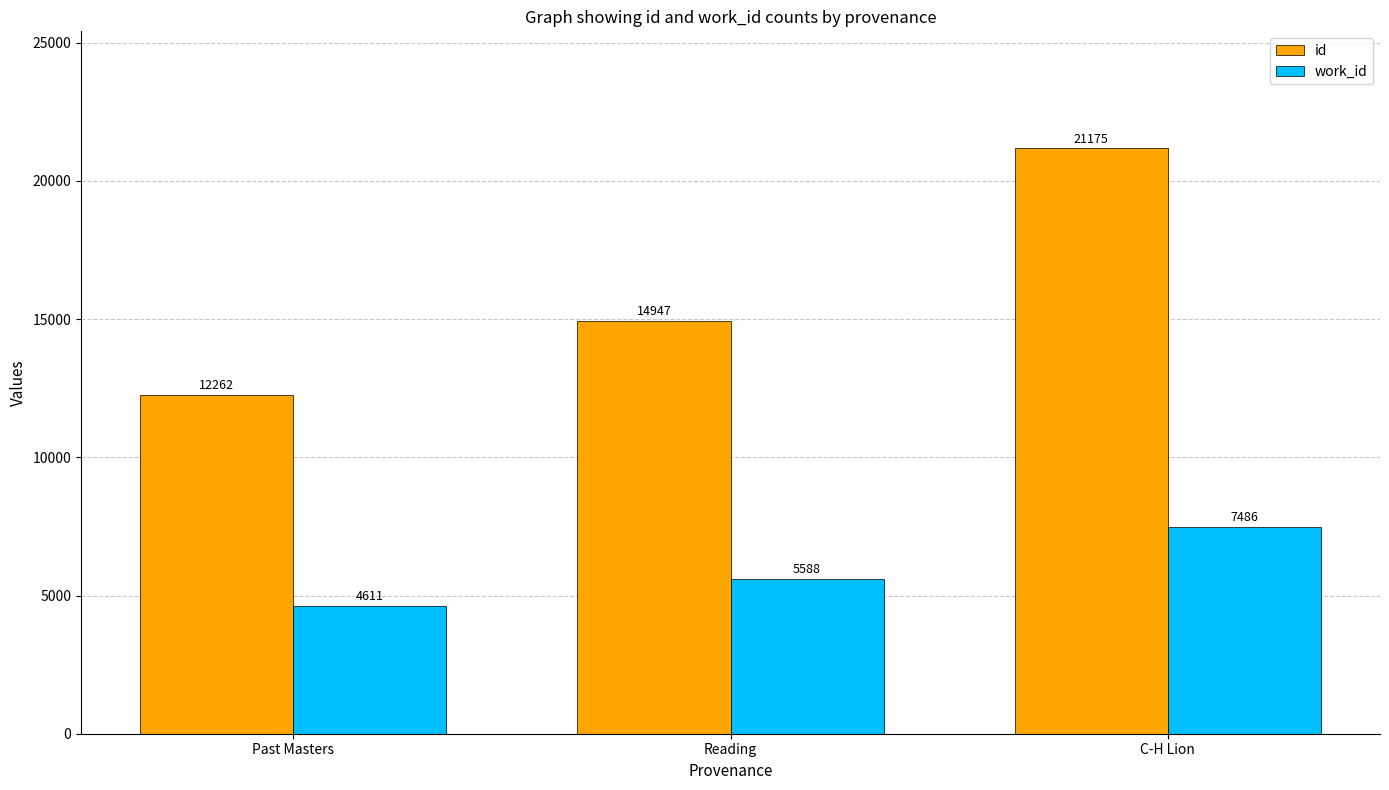

Read the id value at C-H Lion, to the nearest 100.

21200